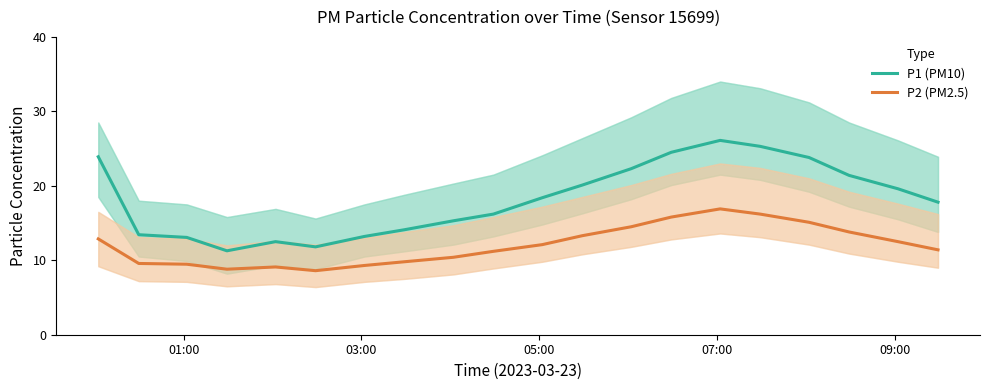

What is the minimum value for P2 (PM2.5)?

8.6